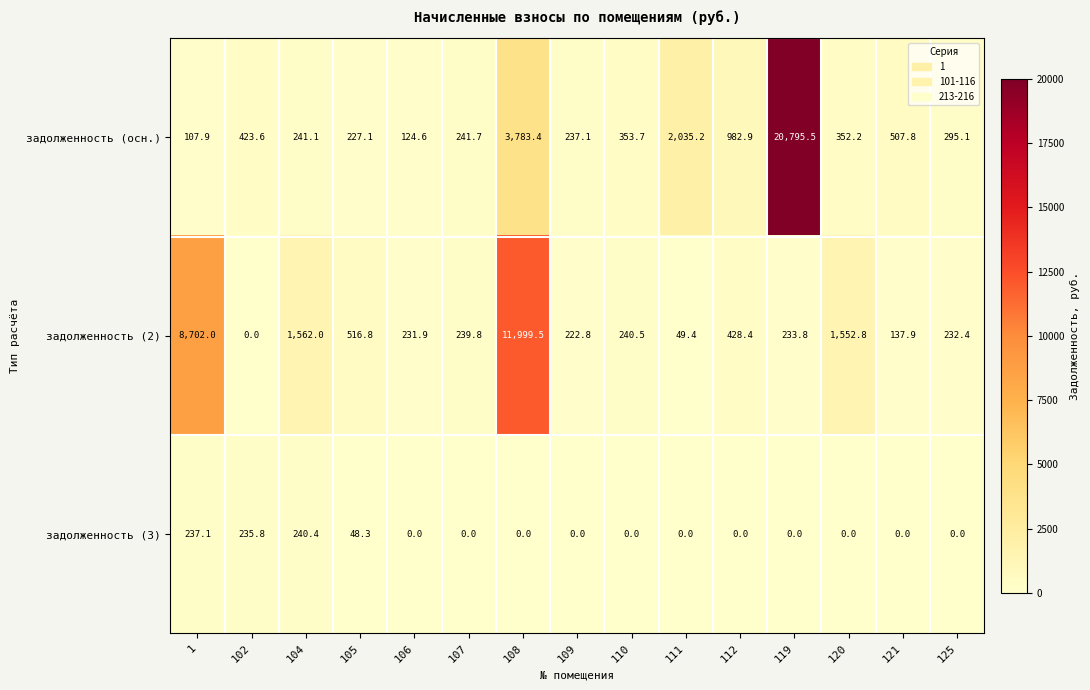

At which label does задолженность (осн.) first exceed 352?

102